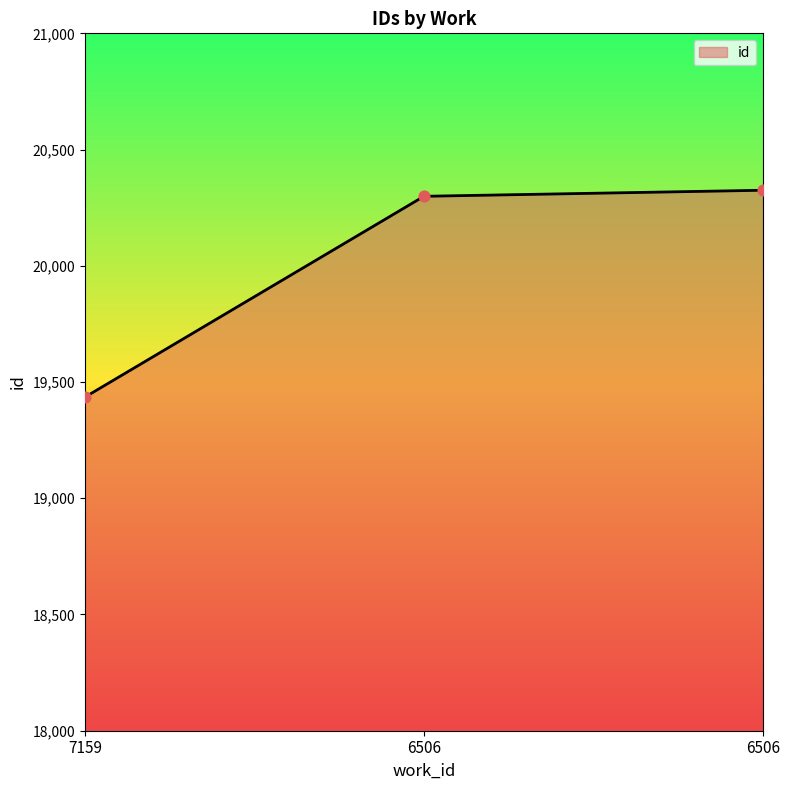

Count the number of categories in the chart.

3